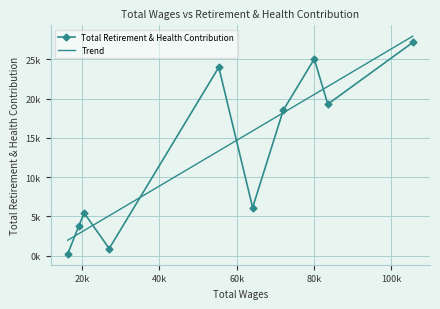

Count the number of categories in the chart.

10